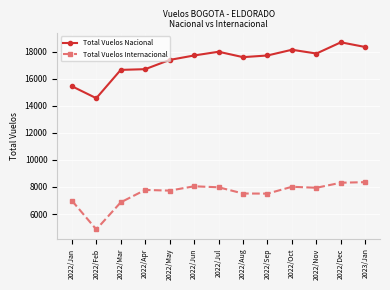

What is the difference between the highest and lowest values at 2022/Aug?

10080